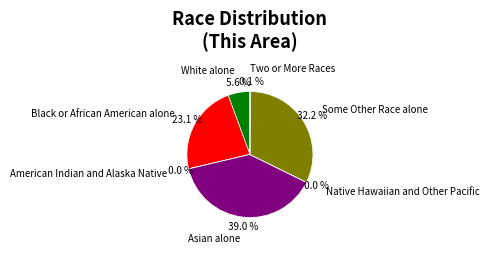

Does any single category account for the majority?

No